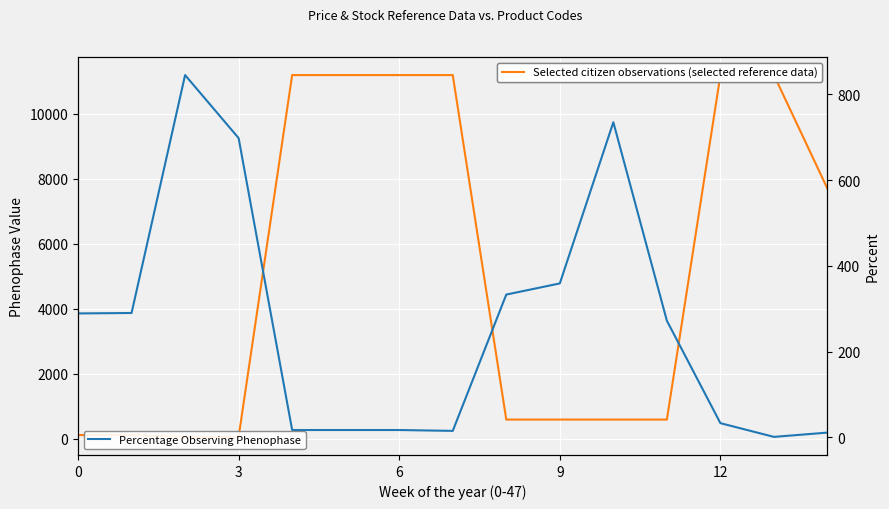

The value of Залишок (Stock) at 8 is 570.1. True or false?

False